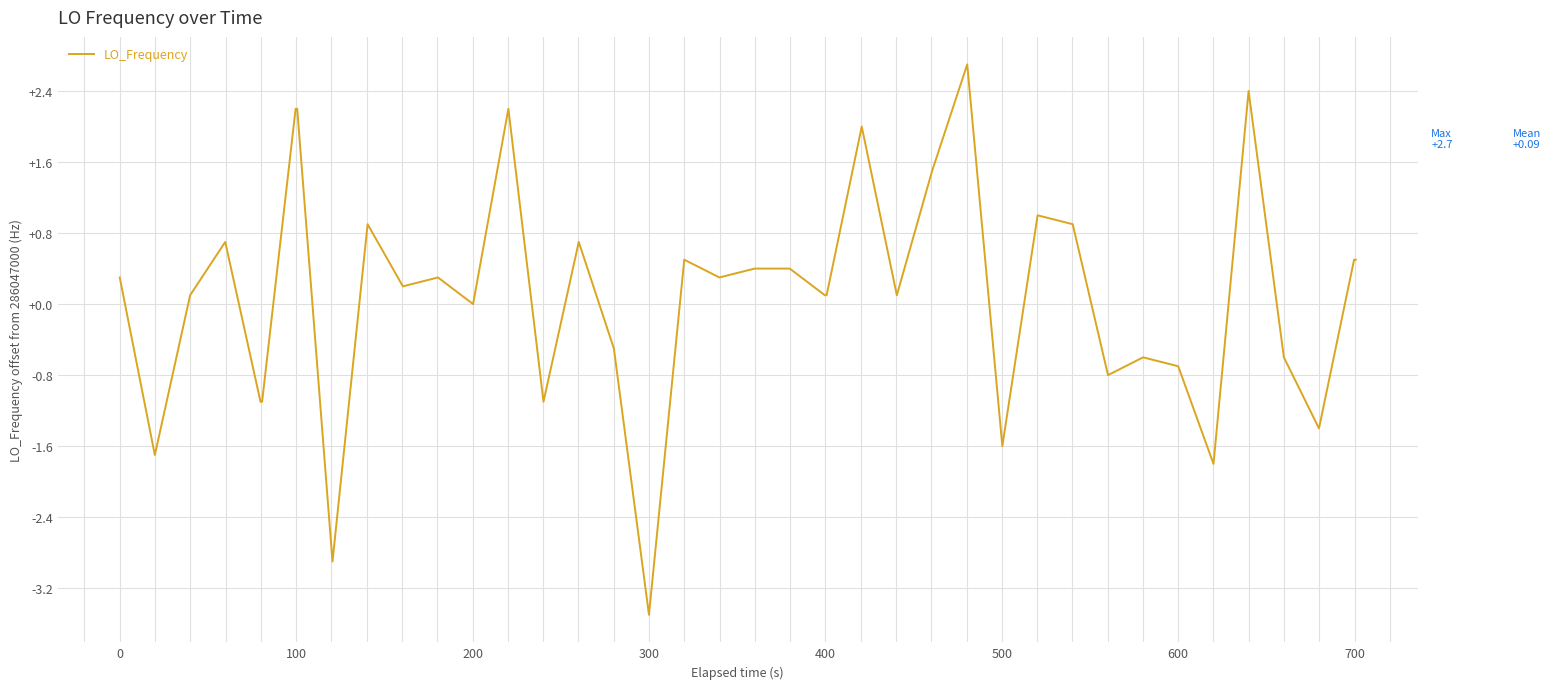

How many lines are shown in the chart?

1